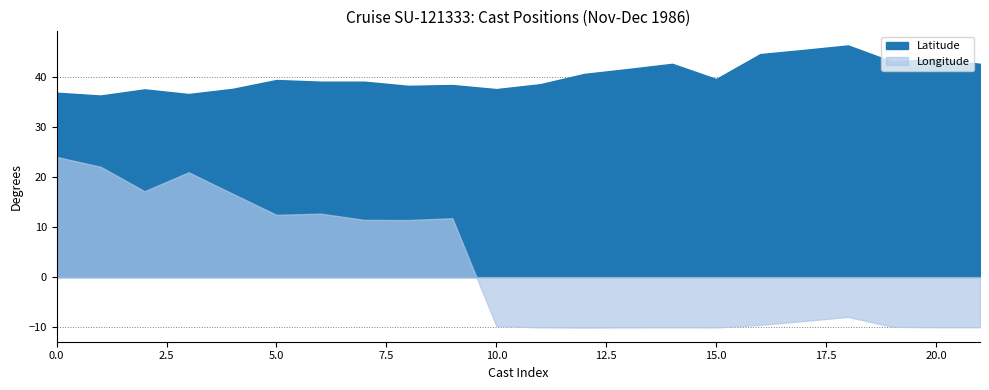

Reading left to right, what are all the values shown in this chart?

Latitude: 36.8	36.2	37.5	36.5	37.6	39.3	39.0	39.0	38.2	38.3	37.5	38.5	40.5	41.5	42.6	39.5	44.5	45.4	46.2	43.0	43.6	42.6
Longitude: 24.0	22.0	17.1	20.9	16.6	12.4	12.7	11.4	11.4	11.8	-9.8	-10.0	-10.1	-10.1	-10.0	-10.1	-9.6	-8.8	-8.0	-9.9	-10.0	-10.0